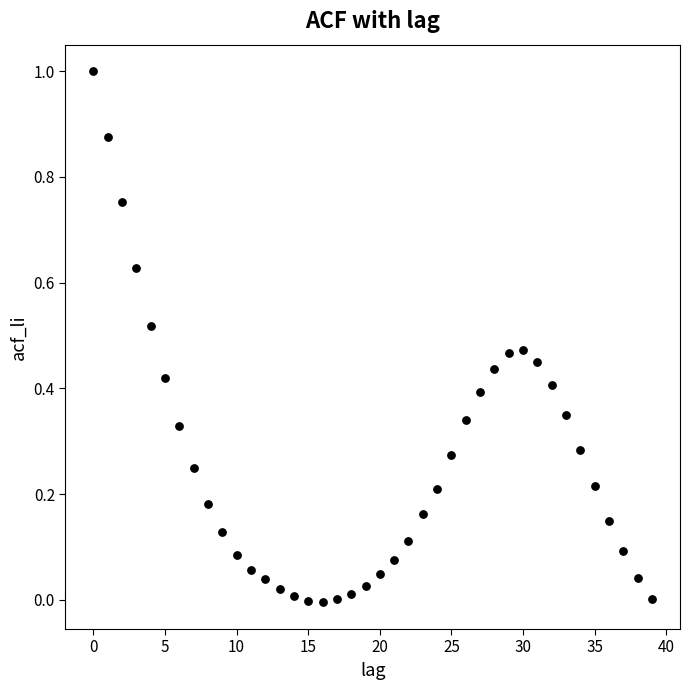

What is the range of Y values (max minus min)?

1.0